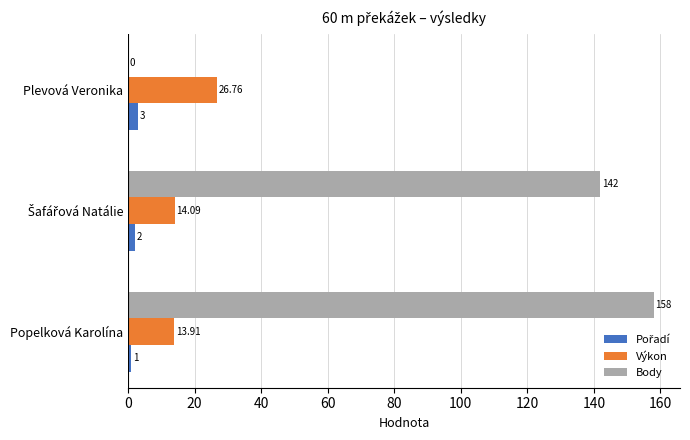

Which category has the highest value across all series?

Popelková Karolína